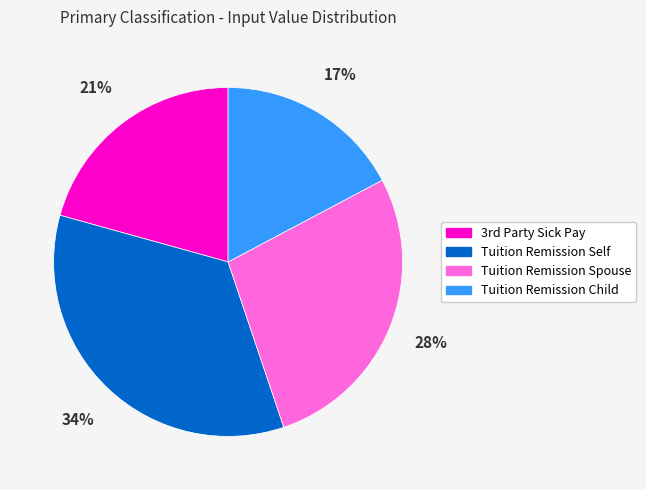

Combined, do Tuition Remission Child and Tuition Remission Self account for over 50%?

Yes